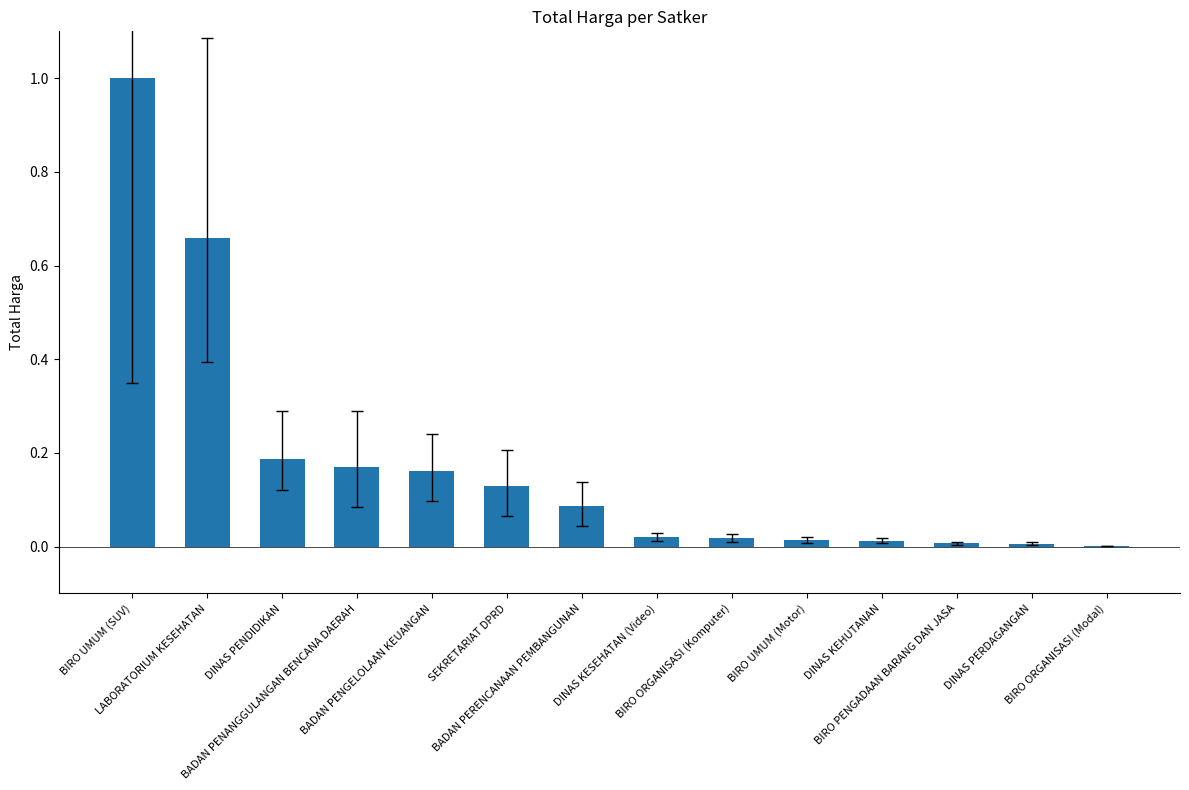

What is the sum of all values?

2.5